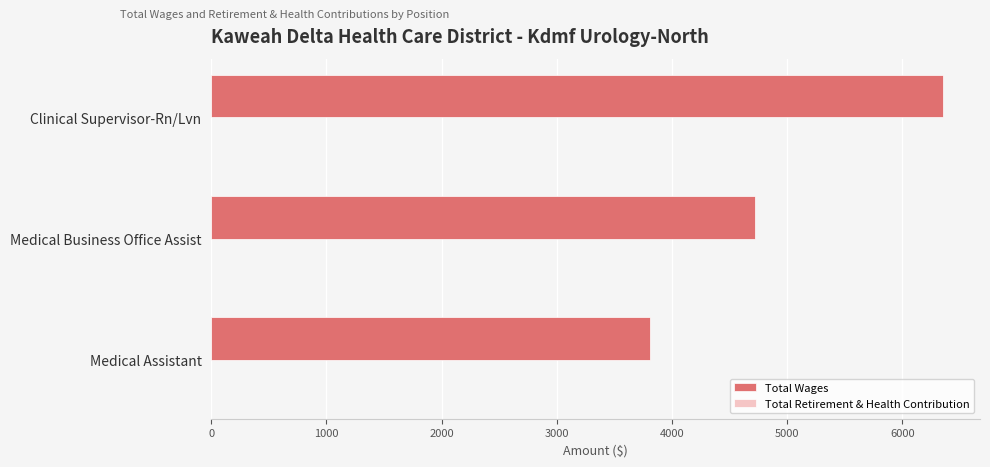

What is the value of the 1st bar from the top?

6355